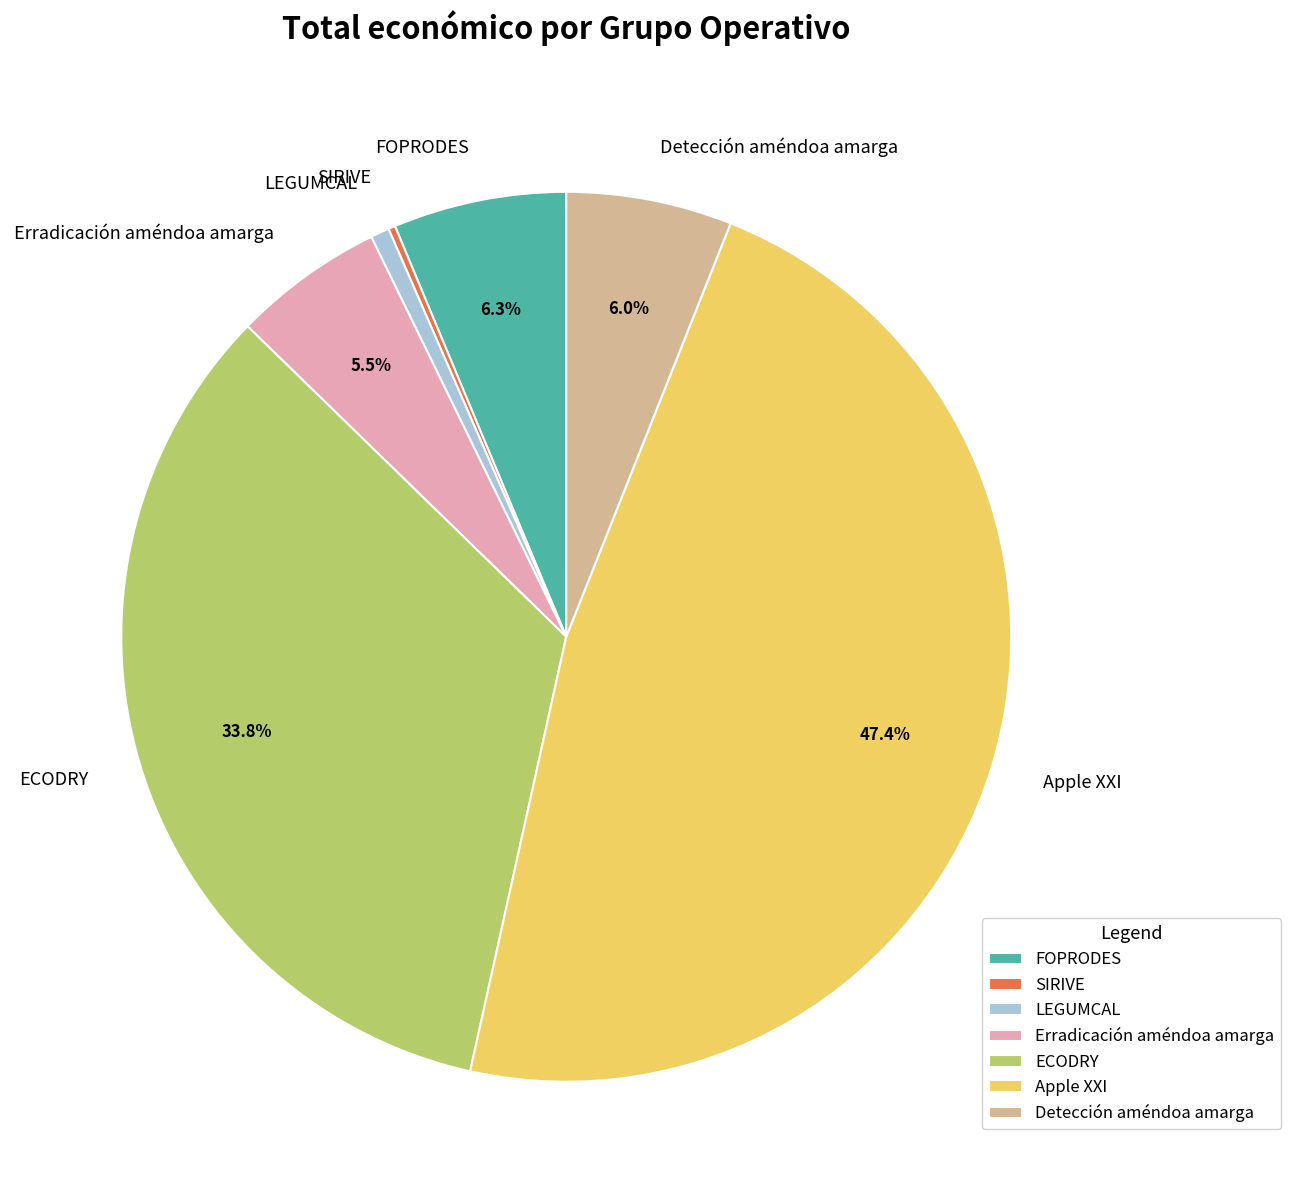

Combined, do Detección améndoa amarga and ECODRY account for over 50%?

No